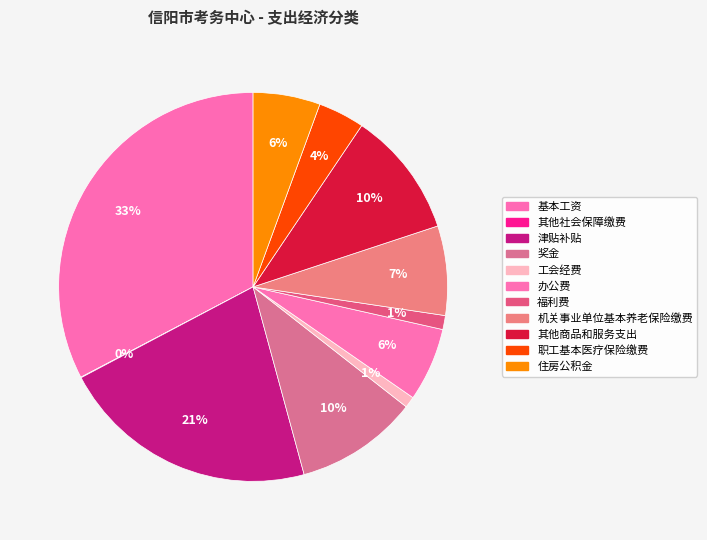

How many slices are in this pie chart?

11